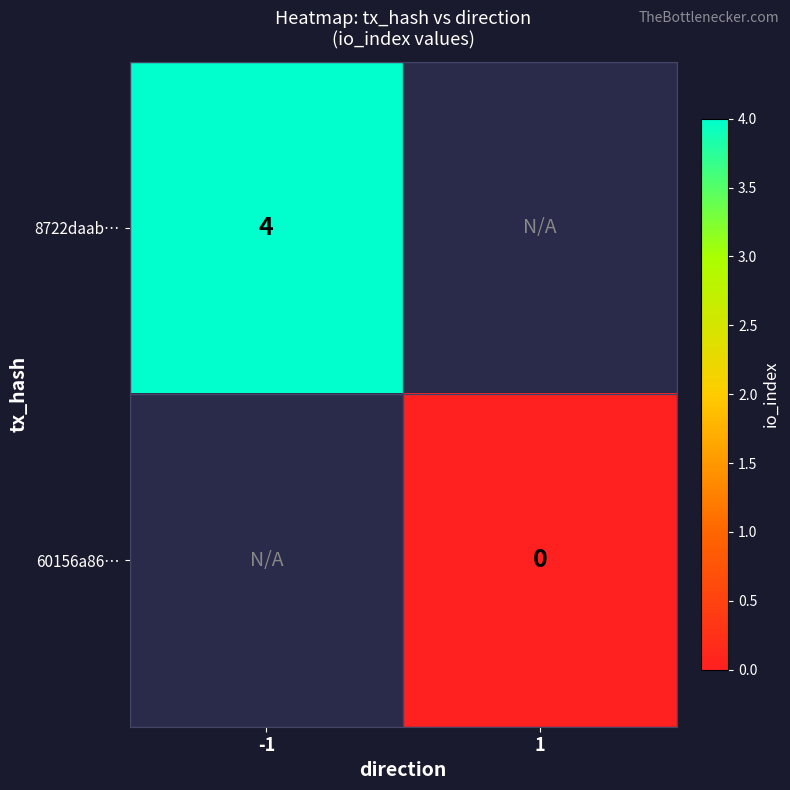

The 8722daab… series shows 6 at -1. True or false?

False